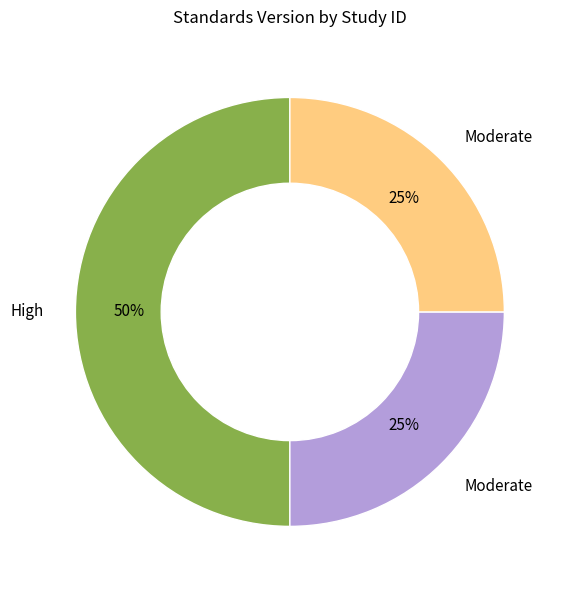

To the nearest percent, what is the average slice percentage?

33%